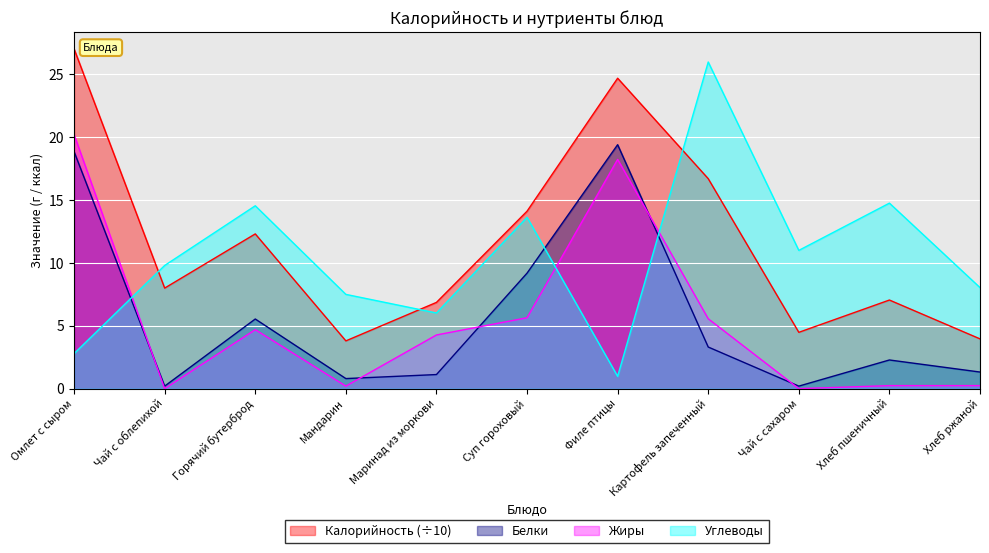

Which series has the largest total across all categories?

Калорийность (÷10)